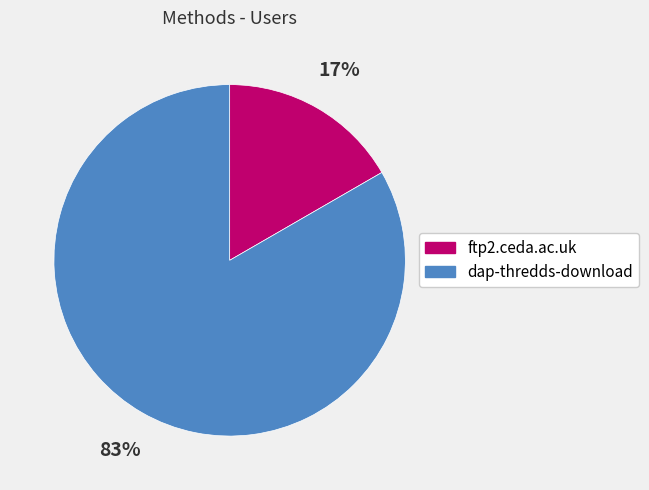

Rank the categories by value from highest to lowest.

dap-thredds-download, ftp2.ceda.ac.uk